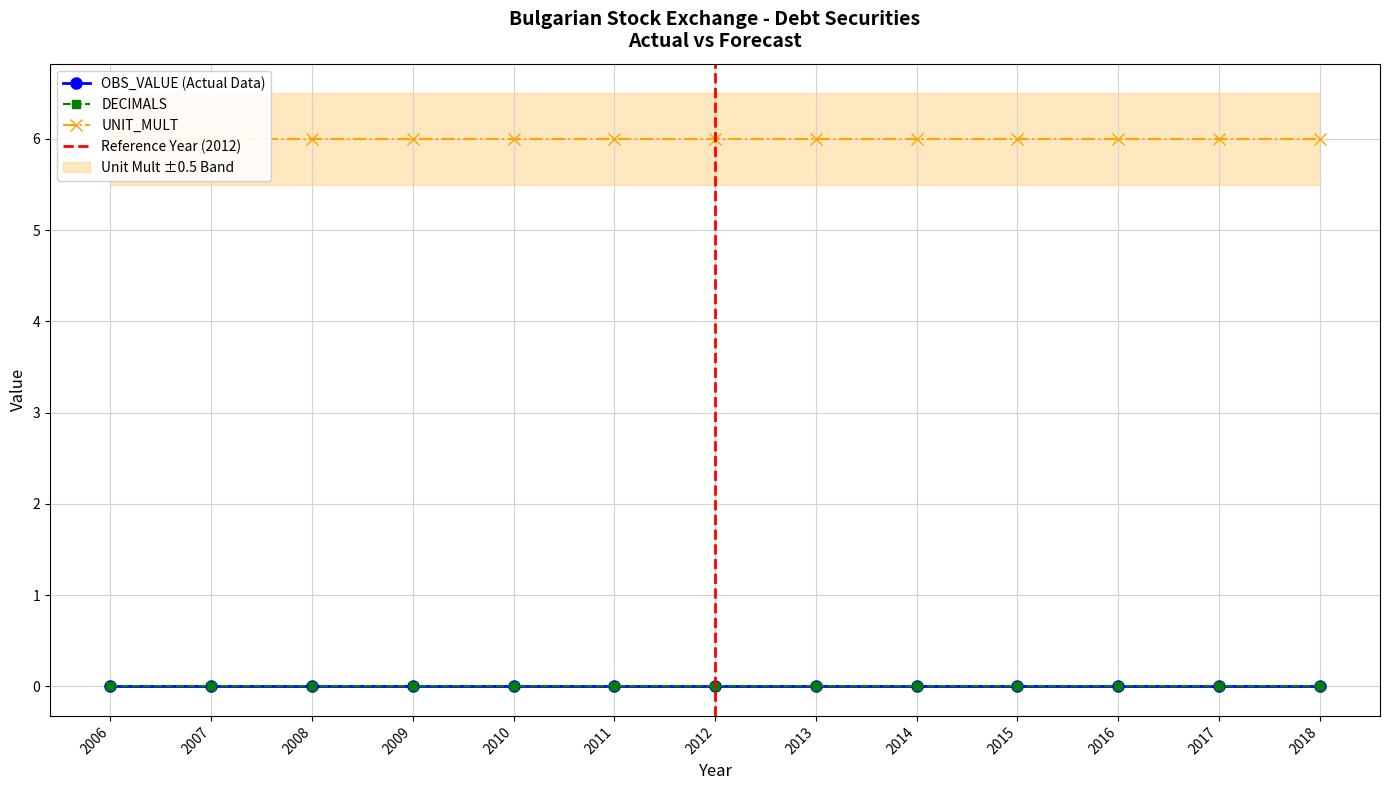

The value of OBS_VALUE at 2014 is 0. True or false?

True